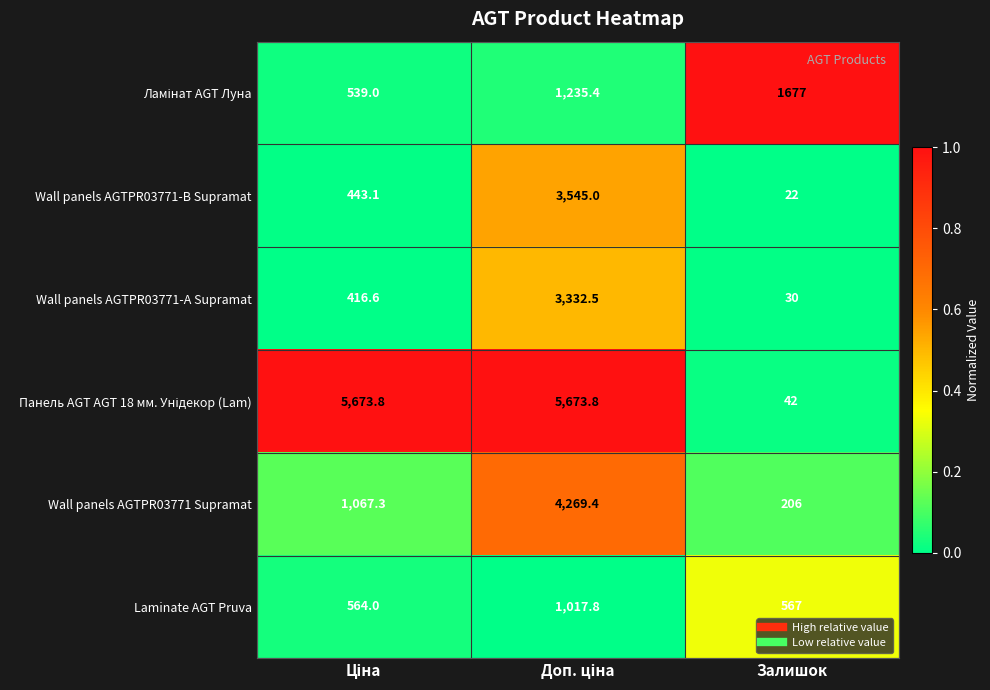

What is the sum of all Laminate AGT Pruva values?

2148.8